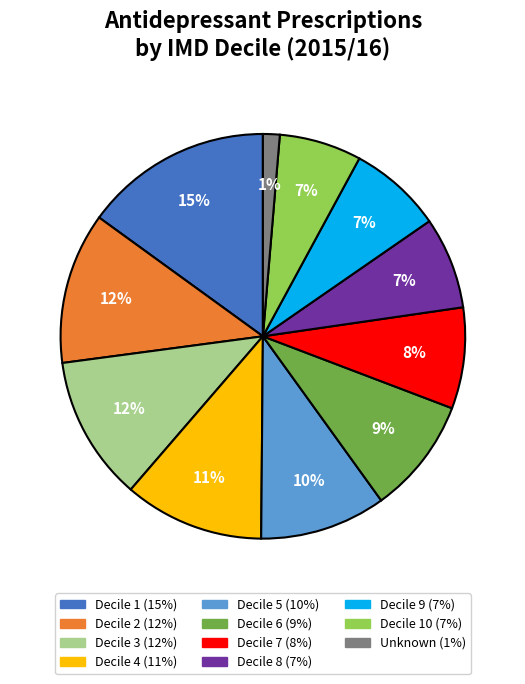

How many segments does this pie chart have?

11